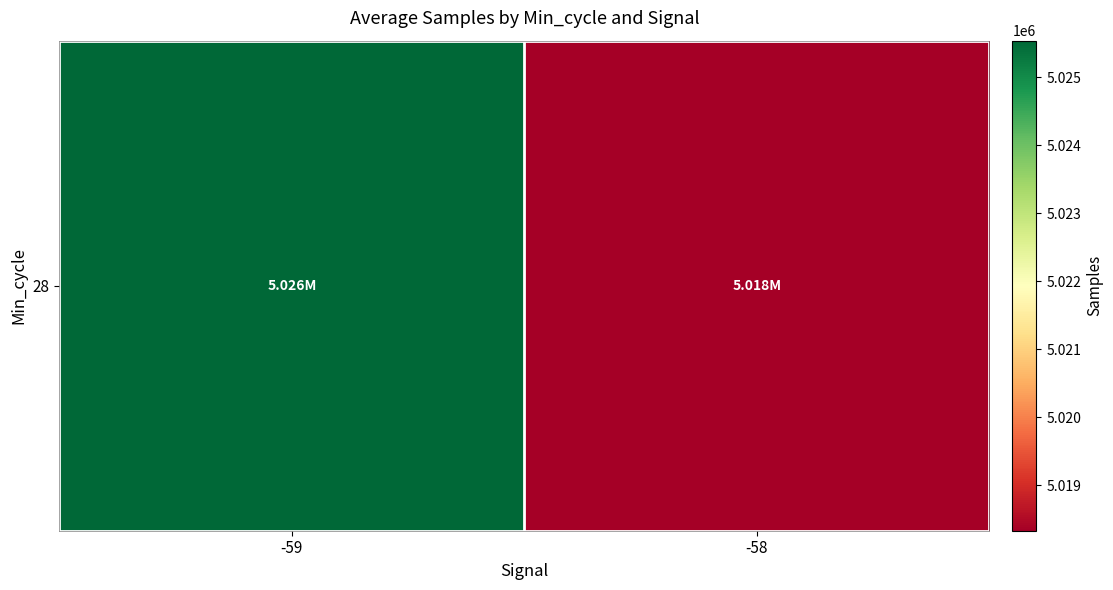

What is the change in value from -59 to -58?

-7213.5